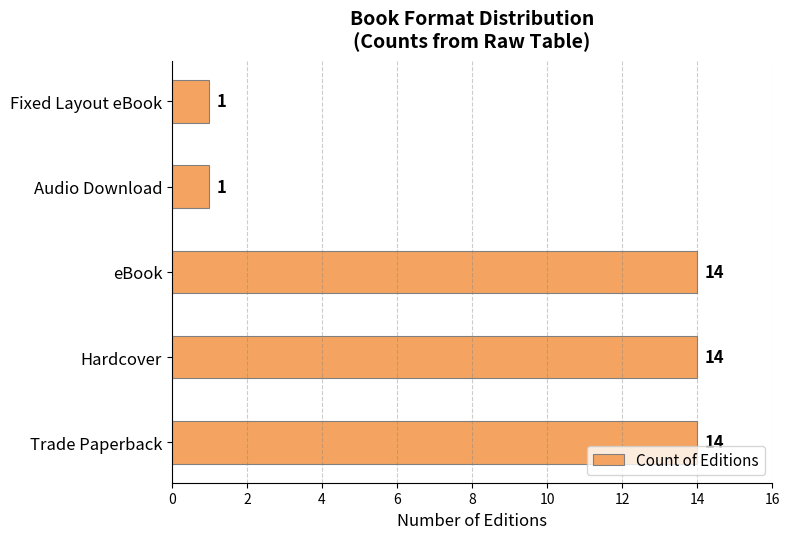

Does the chart contain any negative values?

No